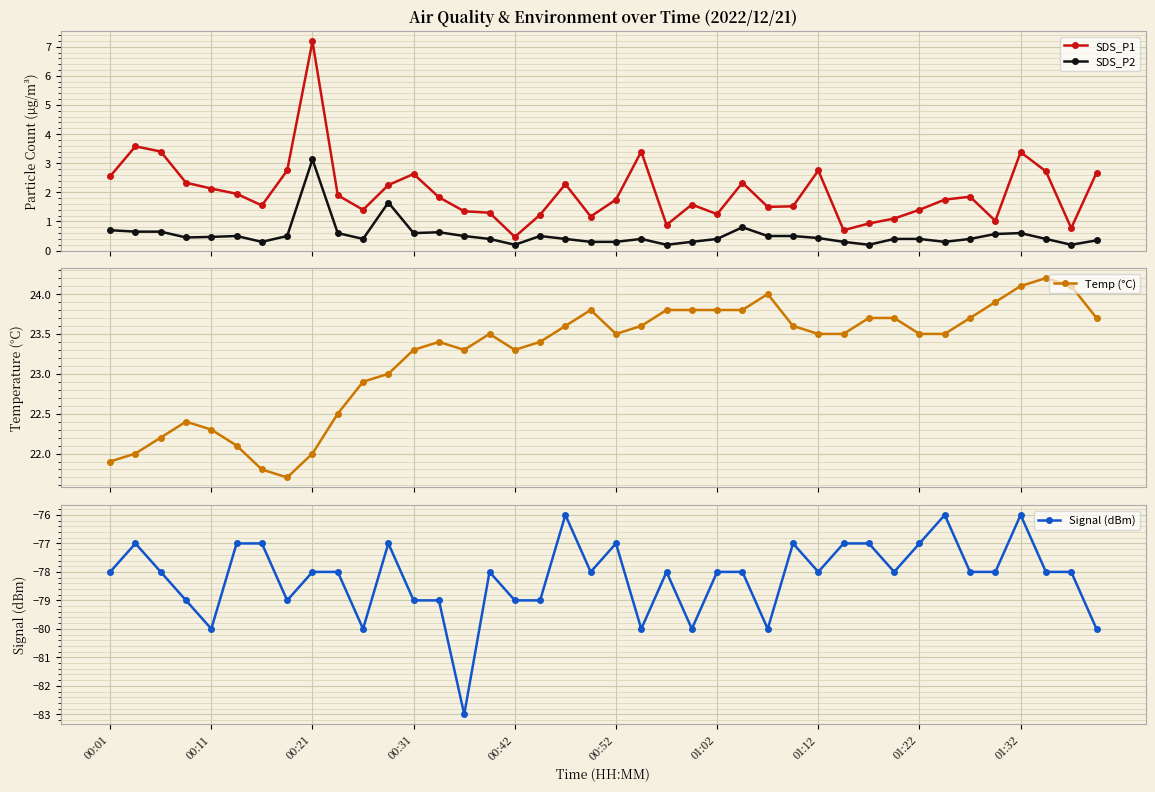

Reading left to right, transcribe all the data shown in this chart.

SDS_P1: 2.5	3.6	3.4	2.3	2.1	1.9	1.6	2.8	7.2	1.9	1.4	2.2	2.6	1.8	1.4	1.3	0.5	1.2	2.3	1.2	1.8	3.4	0.9	1.6	1.2	2.3	1.5	1.5	2.8	0.7	0.9	1.1	1.4	1.8	1.9	1.0	3.4	2.7	0.8	2.7
SDS_P2: 0.7	0.7	0.7	0.5	0.5	0.5	0.3	0.5	3.1	0.6	0.4	1.6	0.6	0.6	0.5	0.4	0.2	0.5	0.4	0.3	0.3	0.4	0.2	0.3	0.4	0.8	0.5	0.5	0.4	0.3	0.2	0.4	0.4	0.3	0.4	0.6	0.6	0.4	0.2	0.3
Temp (°C): 21.9	22.0	22.2	22.4	22.3	22.1	21.8	21.7	22.0	22.5	22.9	23.0	23.3	23.4	23.3	23.5	23.3	23.4	23.6	23.8	23.5	23.6	23.8	23.8	23.8	23.8	24.0	23.6	23.5	23.5	23.7	23.7	23.5	23.5	23.7	23.9	24.1	24.2	24.1	23.7
Signal (dBm): -78.0	-77.0	-78.0	-79.0	-80.0	-77.0	-77.0	-79.0	-78.0	-78.0	-80.0	-77.0	-79.0	-79.0	-83.0	-78.0	-79.0	-79.0	-76.0	-78.0	-77.0	-80.0	-78.0	-80.0	-78.0	-78.0	-80.0	-77.0	-78.0	-77.0	-77.0	-78.0	-77.0	-76.0	-78.0	-78.0	-76.0	-78.0	-78.0	-80.0